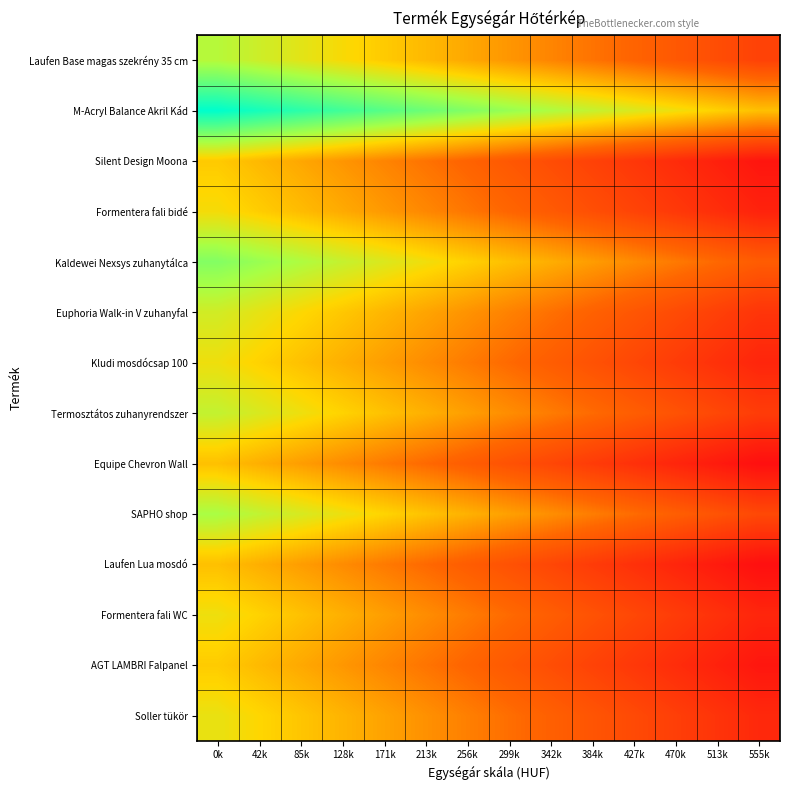

Reading left to right, list all the values displayed in this chart.

Laufen Base magas szekrény 35 cm: 0k=0.4	42k=0.3	85k=0.2	128k=0.1	171k=0.0	213k=-0.0	256k=-0.1	299k=-0.2	342k=-0.3	384k=-0.3	427k=-0.4	470k=-0.5	513k=-0.6	555k=-0.6
M-Acryl Balance Akril Kád: 0k=1.0	42k=0.9	85k=0.8	128k=0.8	171k=0.7	213k=0.6	256k=0.5	299k=0.5	342k=0.4	384k=0.3	427k=0.2	470k=0.2	513k=0.1	555k=0.0
Silent Design Moona: 0k=0.0	42k=-0.0	85k=-0.1	128k=-0.2	171k=-0.3	213k=-0.3	256k=-0.4	299k=-0.5	342k=-0.6	384k=-0.6	427k=-0.7	470k=-0.8	513k=-0.9	555k=-1.0
Formentera fali bidé: 0k=0.1	42k=0.1	85k=-0.0	128k=-0.1	171k=-0.2	213k=-0.2	256k=-0.3	299k=-0.4	342k=-0.5	384k=-0.6	427k=-0.6	470k=-0.7	513k=-0.8	555k=-0.9
Kaldewei Nexsys zuhanytálca: 0k=0.5	42k=0.5	85k=0.4	128k=0.3	171k=0.2	213k=0.2	256k=0.1	299k=-0.0	342k=-0.1	384k=-0.2	427k=-0.2	470k=-0.3	513k=-0.4	555k=-0.5
Euphoria Walk-in V zuhanyfal: 0k=0.3	42k=0.2	85k=0.1	128k=0.0	171k=-0.0	213k=-0.1	256k=-0.2	299k=-0.3	342k=-0.4	384k=-0.4	427k=-0.5	470k=-0.6	513k=-0.7	555k=-0.7
Kludi mosdócsap 100: 0k=0.2	42k=0.1	85k=0.0	128k=-0.1	171k=-0.2	213k=-0.2	256k=-0.3	299k=-0.4	342k=-0.5	384k=-0.5	427k=-0.6	470k=-0.7	513k=-0.8	555k=-0.8
Termosztátos zuhanyrendszer: 0k=0.3	42k=0.2	85k=0.2	128k=0.1	171k=0.0	213k=-0.1	256k=-0.1	299k=-0.2	342k=-0.3	384k=-0.4	427k=-0.5	470k=-0.5	513k=-0.6	555k=-0.7
Equipe Chevron Wall: 0k=0.0	42k=-0.1	85k=-0.2	128k=-0.2	171k=-0.3	213k=-0.4	256k=-0.5	299k=-0.5	342k=-0.6	384k=-0.7	427k=-0.8	470k=-0.8	513k=-0.9	555k=-1.0
SAPHO shop: 0k=0.4	42k=0.3	85k=0.2	128k=0.2	171k=0.1	213k=0.0	256k=-0.1	299k=-0.1	342k=-0.2	384k=-0.3	427k=-0.4	470k=-0.4	513k=-0.5	555k=-0.6
Laufen Lua mosdó: 0k=0.0	42k=-0.1	85k=-0.2	128k=-0.2	171k=-0.3	213k=-0.4	256k=-0.5	299k=-0.5	342k=-0.6	384k=-0.7	427k=-0.8	470k=-0.8	513k=-0.9	555k=-1.0
Formentera fali WC: 0k=0.2	42k=0.1	85k=0.0	128k=-0.1	171k=-0.1	213k=-0.2	256k=-0.3	299k=-0.4	342k=-0.5	384k=-0.5	427k=-0.6	470k=-0.7	513k=-0.8	555k=-0.8
AGT LAMBRI Falpanel: 0k=0.0	42k=-0.0	85k=-0.1	128k=-0.2	171k=-0.3	213k=-0.3	256k=-0.4	299k=-0.5	342k=-0.6	384k=-0.6	427k=-0.7	470k=-0.8	513k=-0.9	555k=-1.0
Soller tükör: 0k=0.2	42k=0.1	85k=0.0	128k=-0.1	171k=-0.1	213k=-0.2	256k=-0.3	299k=-0.4	342k=-0.4	384k=-0.5	427k=-0.6	470k=-0.7	513k=-0.7	555k=-0.8